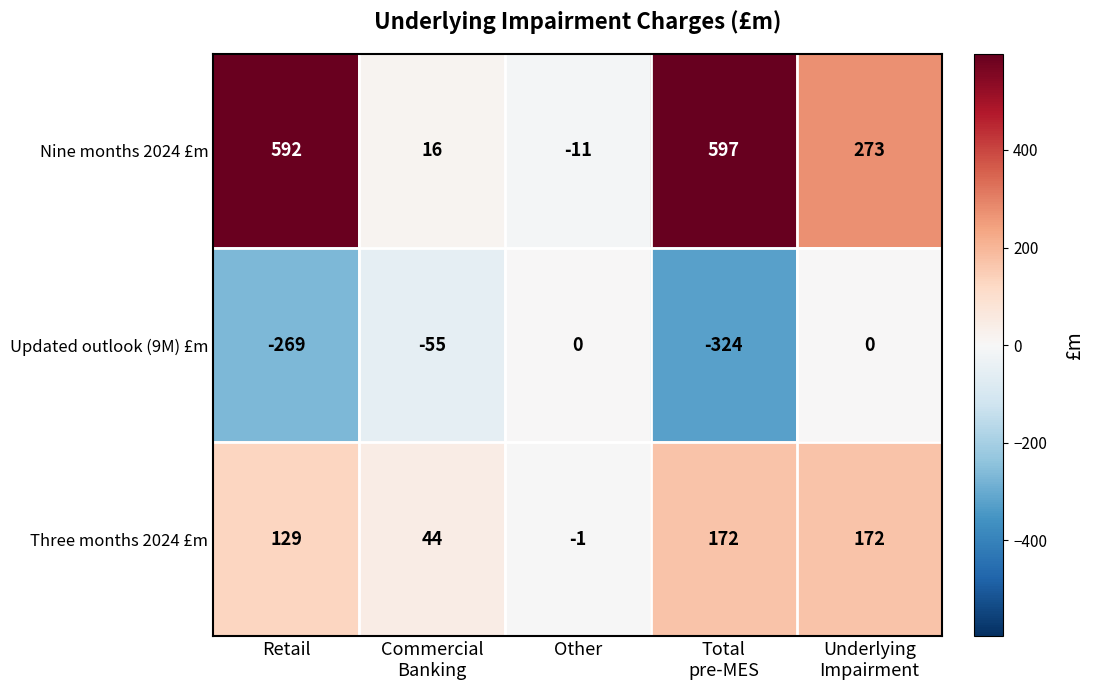

What is the difference between the maximum and second lowest values in the Three months 2024 £m series?

128